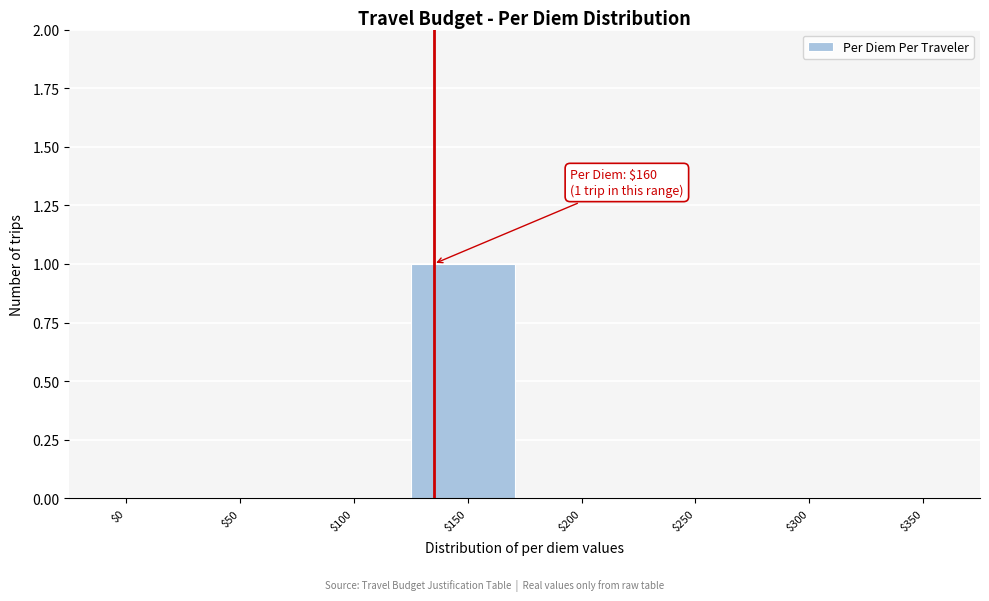

The value at $350 is 0. True or false?

True